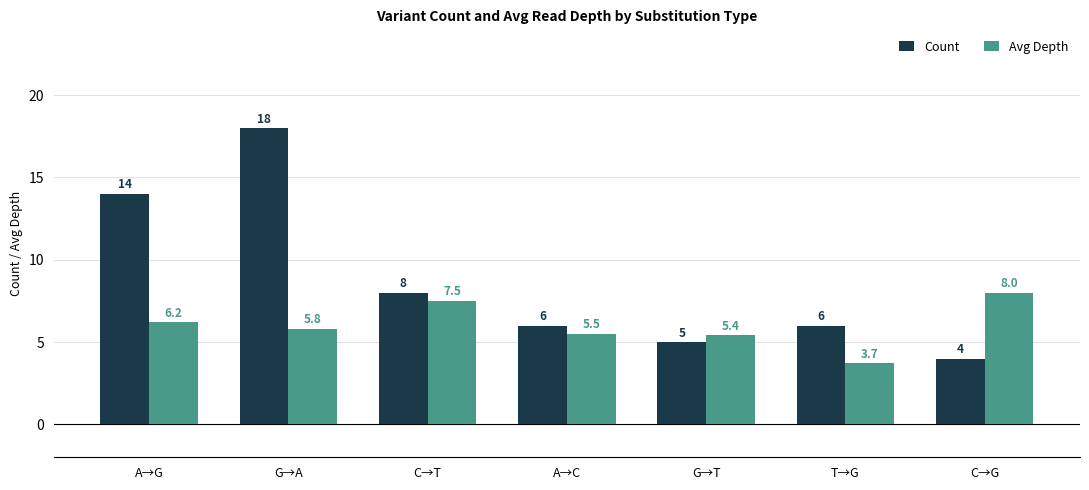

Which series changed the most between G→T and T→G?

Avg Depth